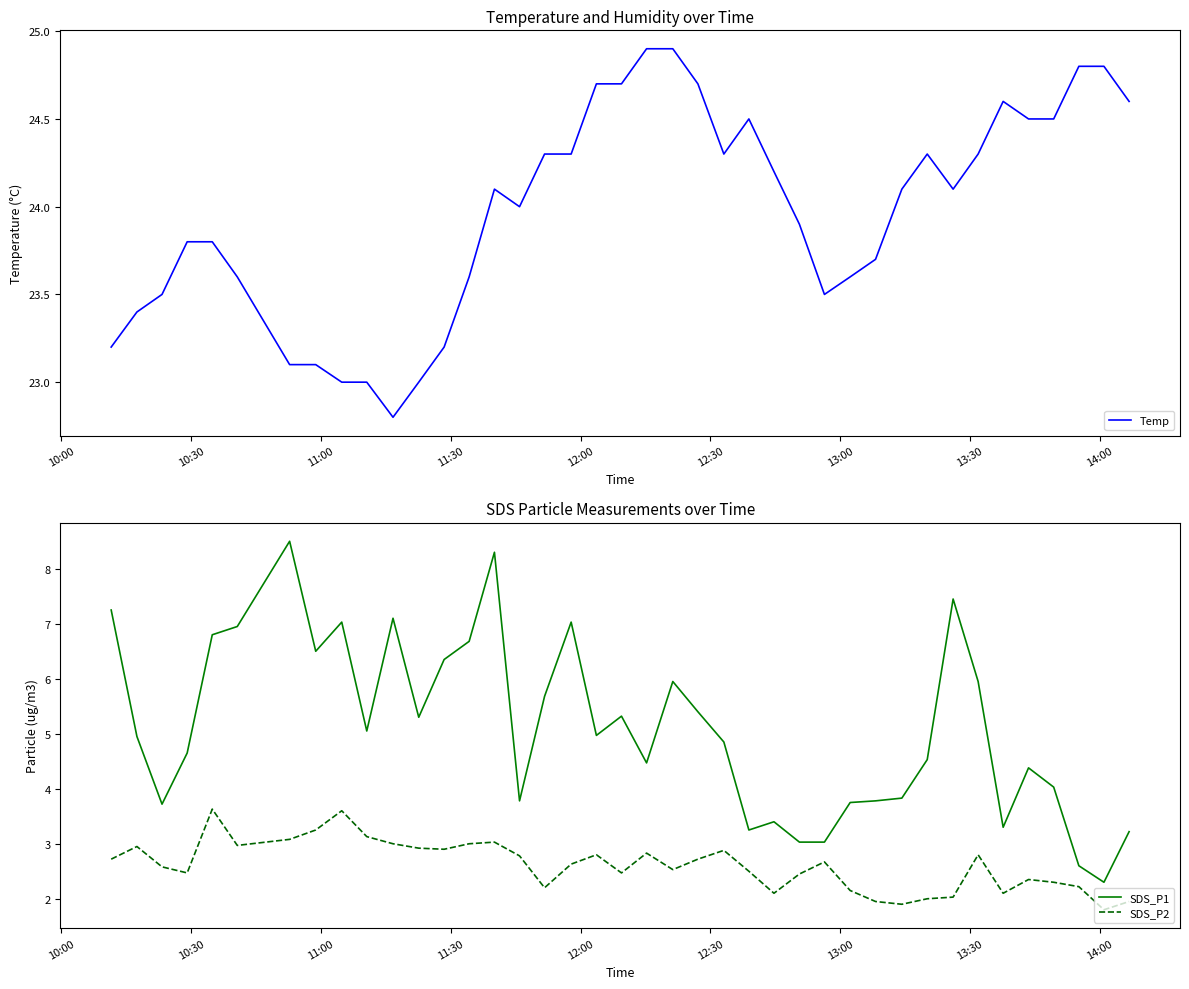

How many values in the SDS_P2 series are below 2?

4